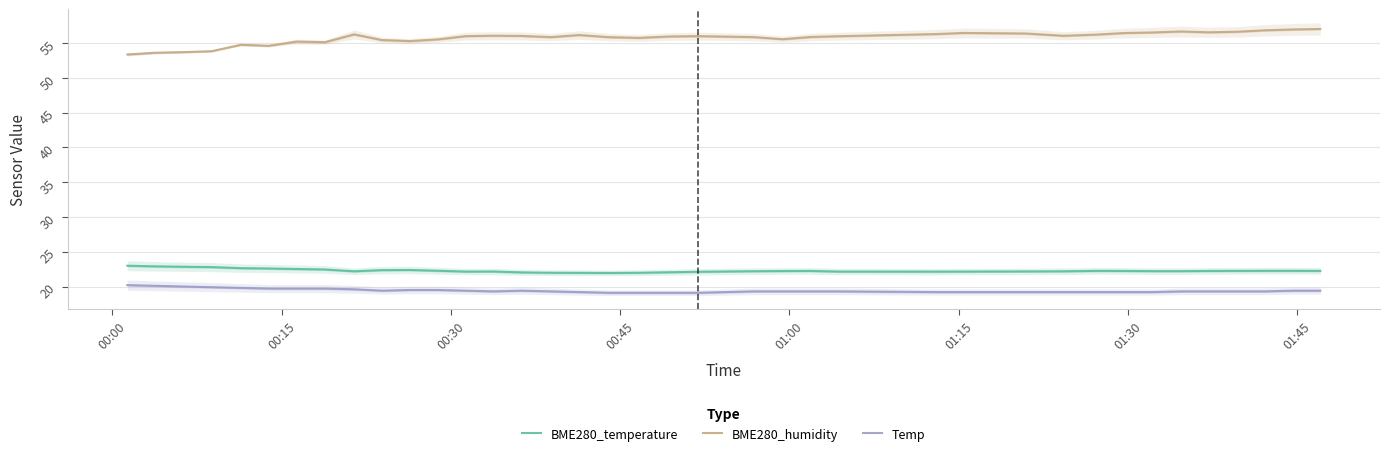

Is this an area chart (filled region under the line)?

No